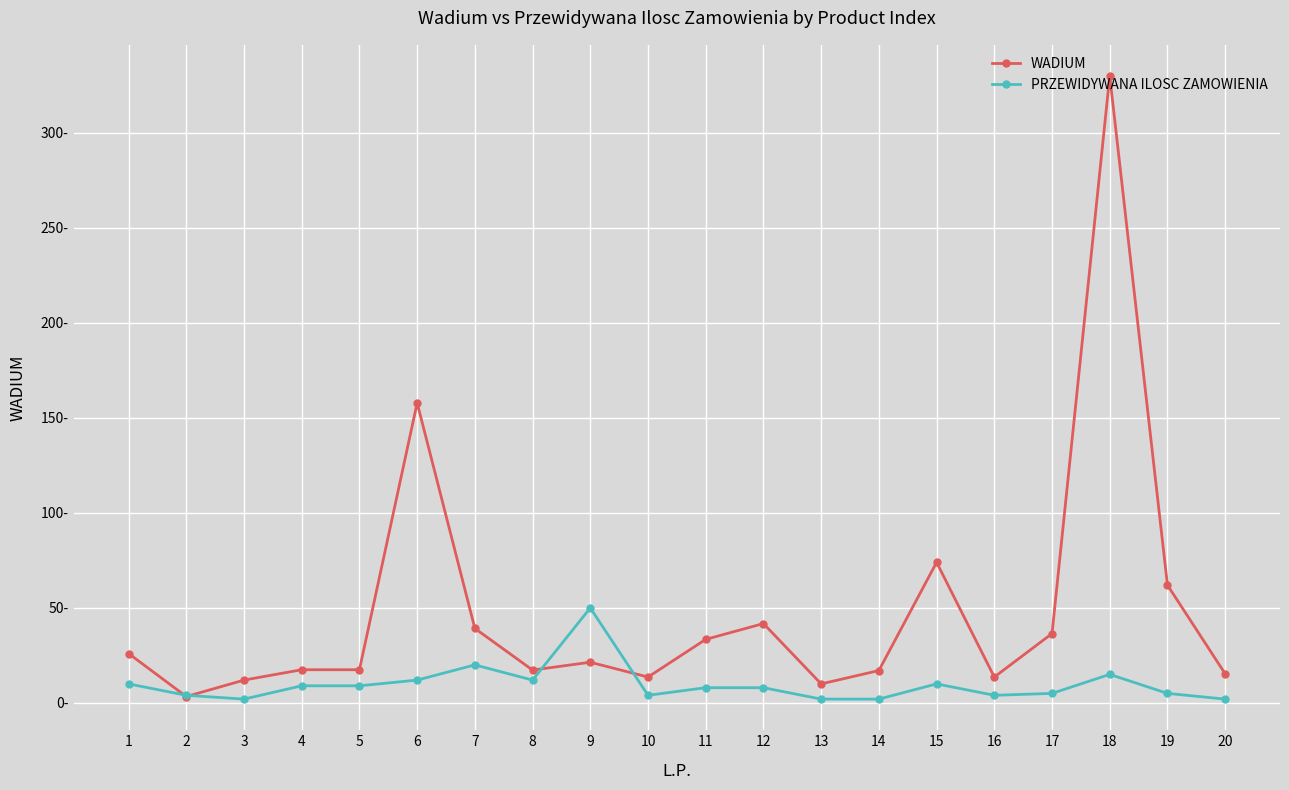

Is this an area chart (filled region under the line)?

No